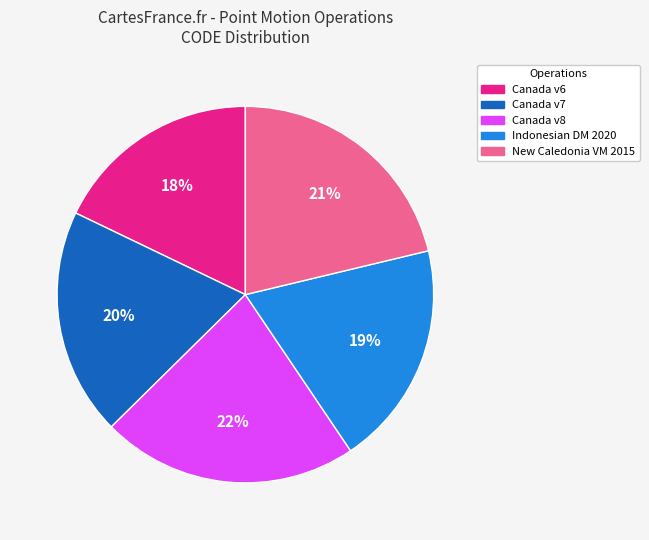

How many slices are in this pie chart?

5